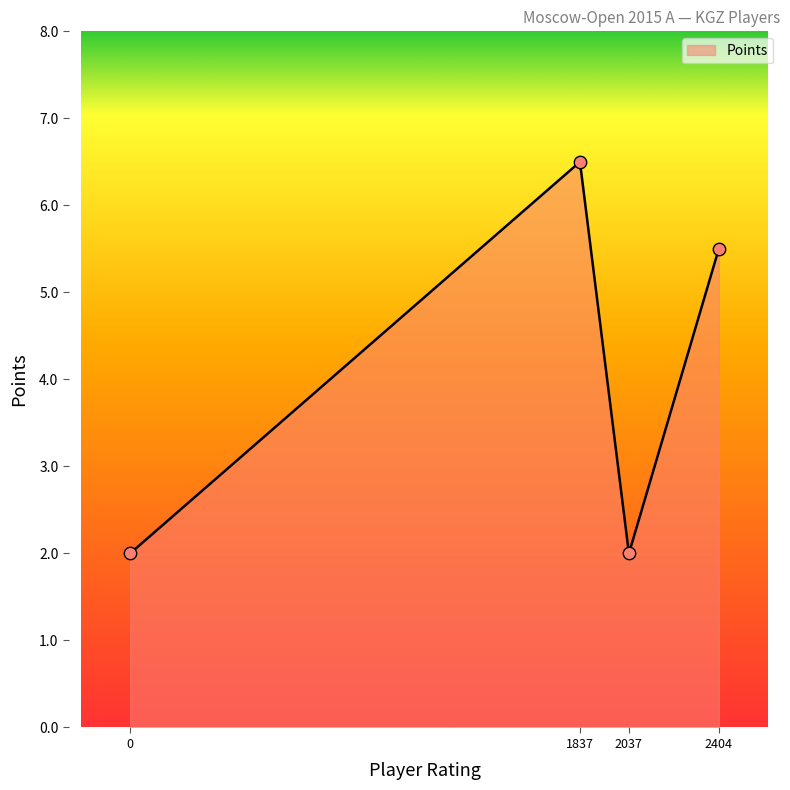

What is the change in value from Tologontegin Semetey to Samsalieva Nazgul?

-3.5